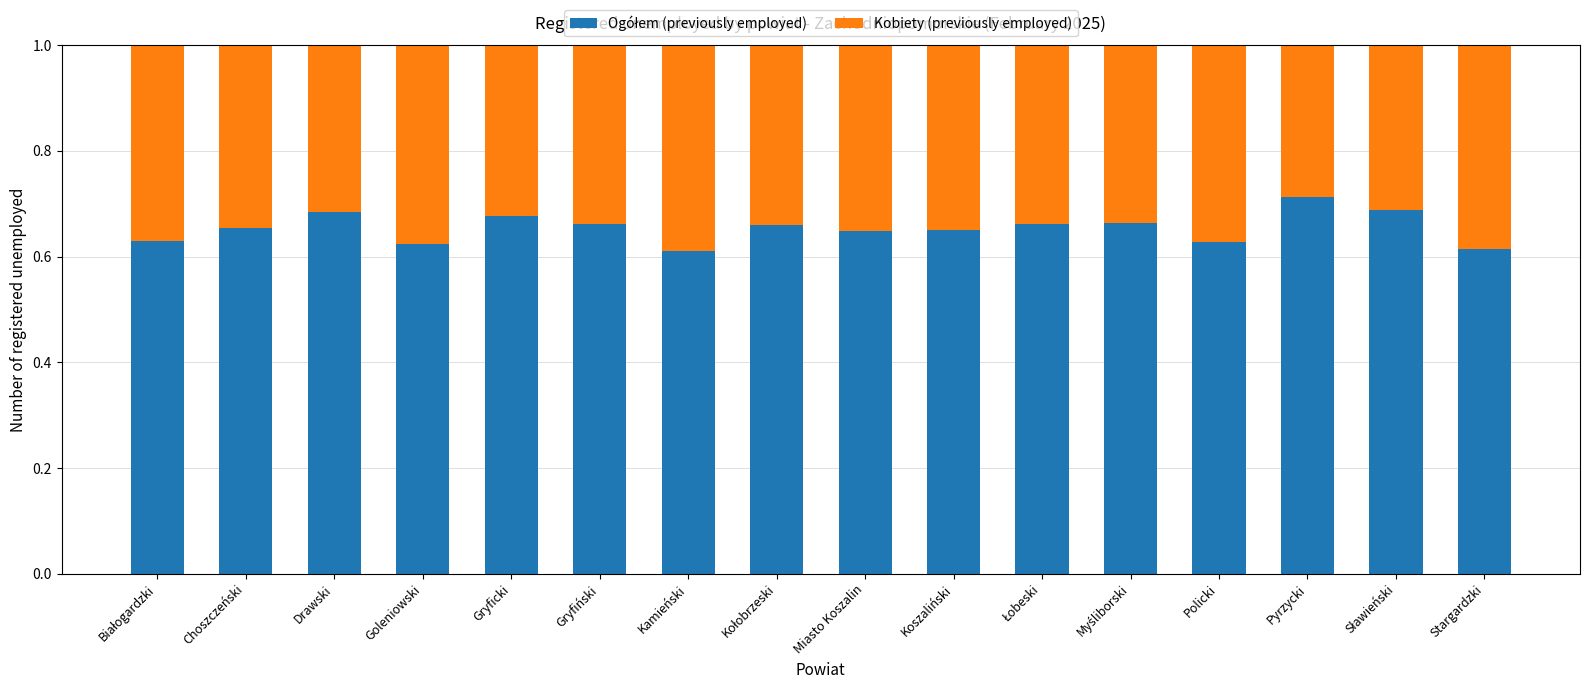

What is the total value across all series at Koszaliński?

1.0